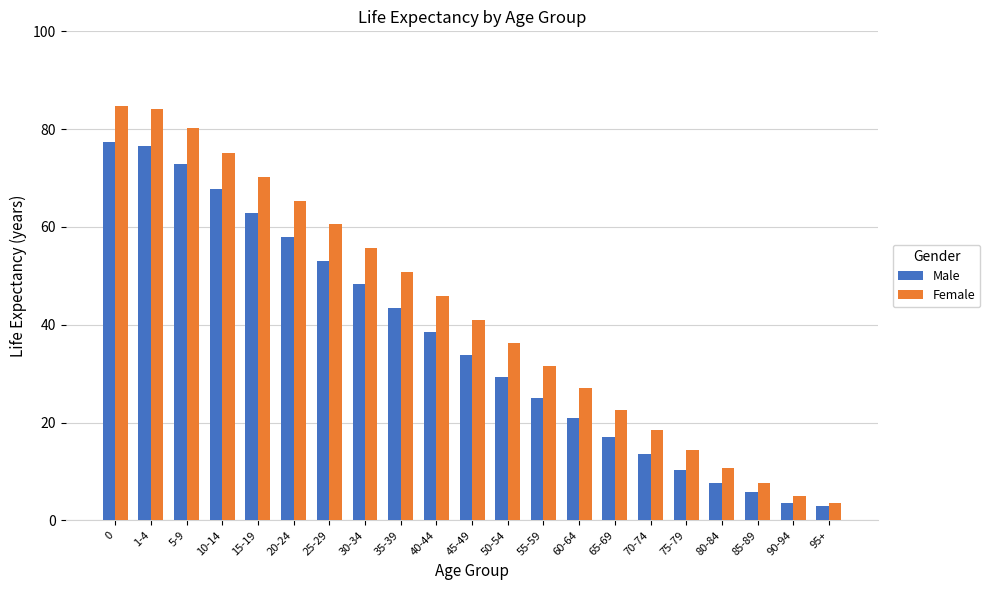

What is the sum of the Male values at 65-69 and 60-64?

38.0